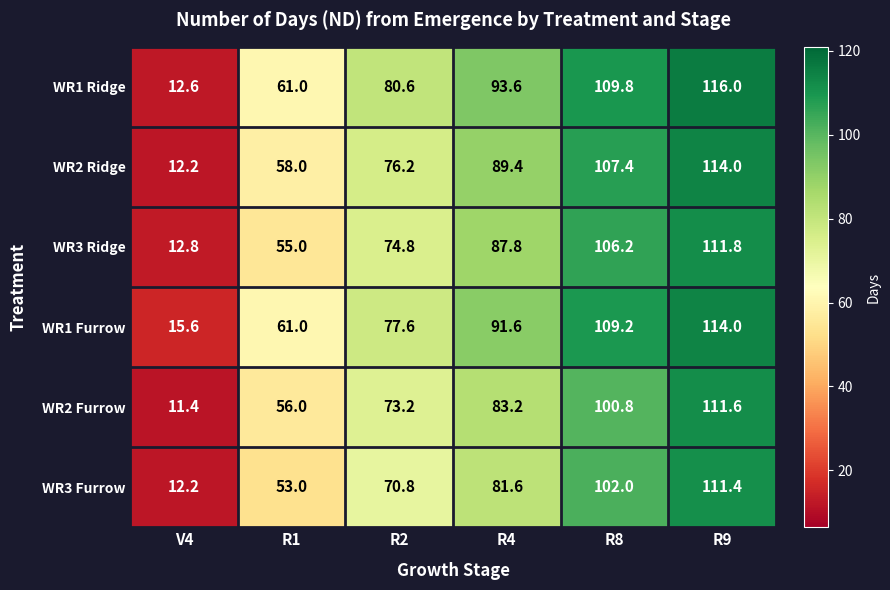

The value of WR1 Furrow at R4 is 91.6. True or false?

True